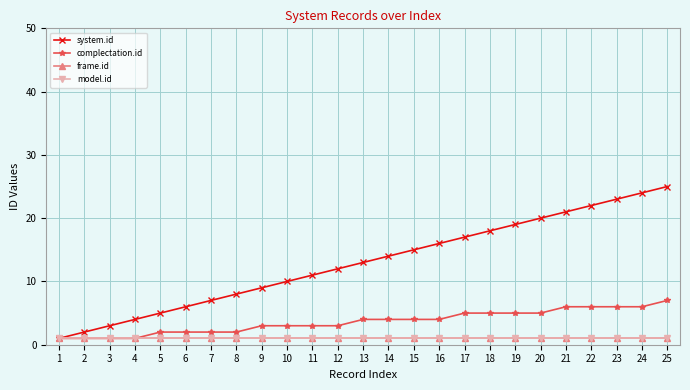

The value of complectation.id at 7 is 0. True or false?

False